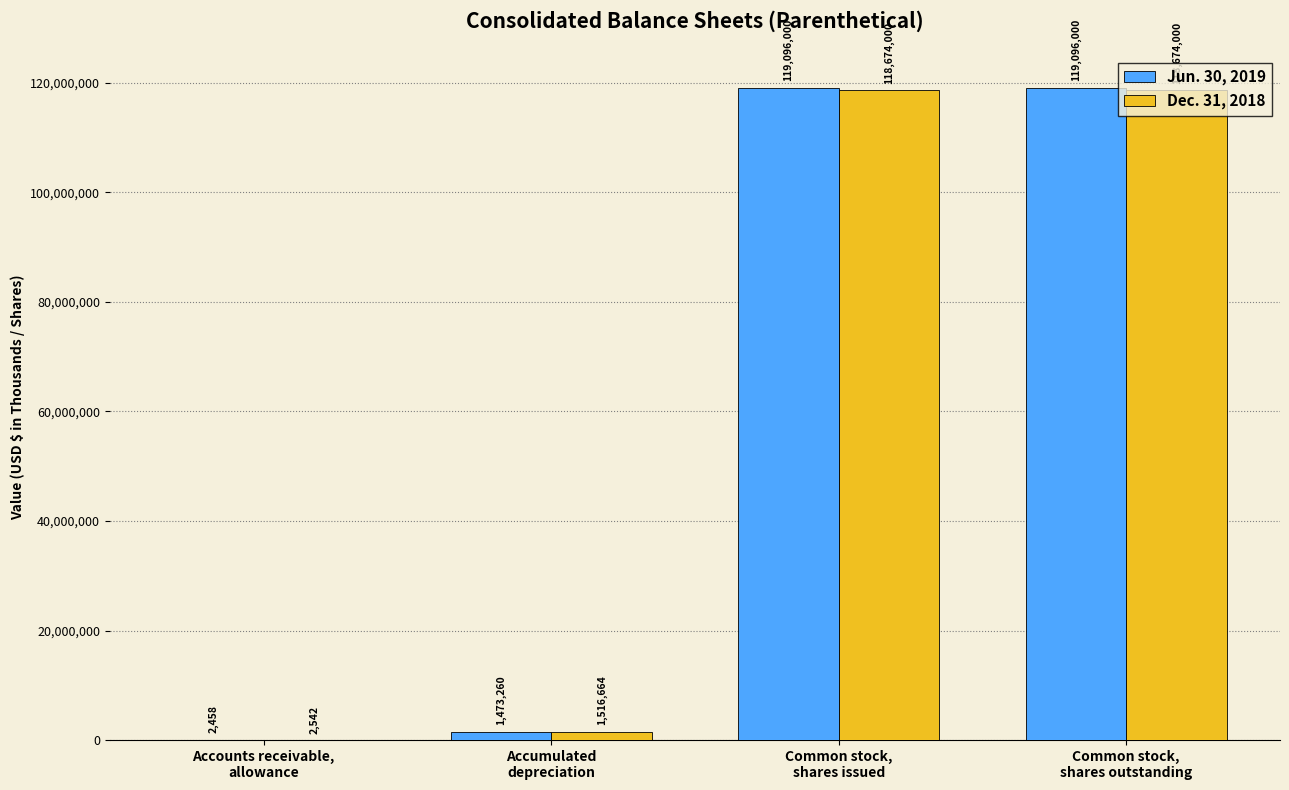

Which series has the largest total across all categories?

Jun. 30, 2019